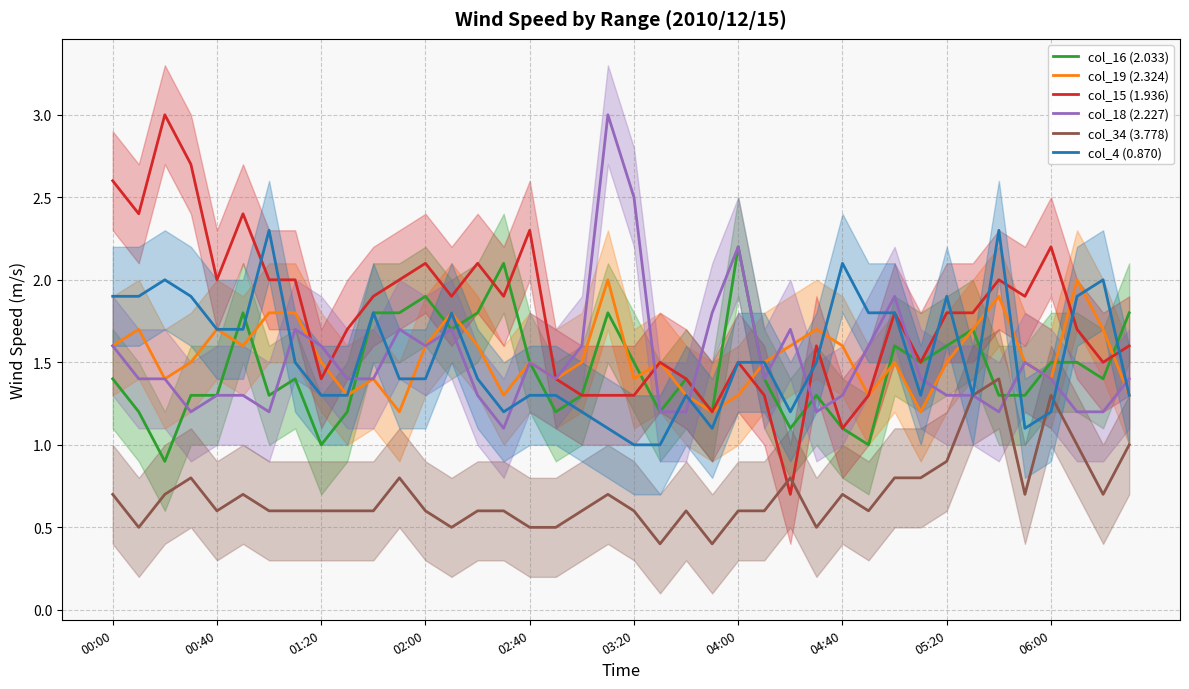

Which series changed the most between 00:00 and 34?

col_34 (3.778)